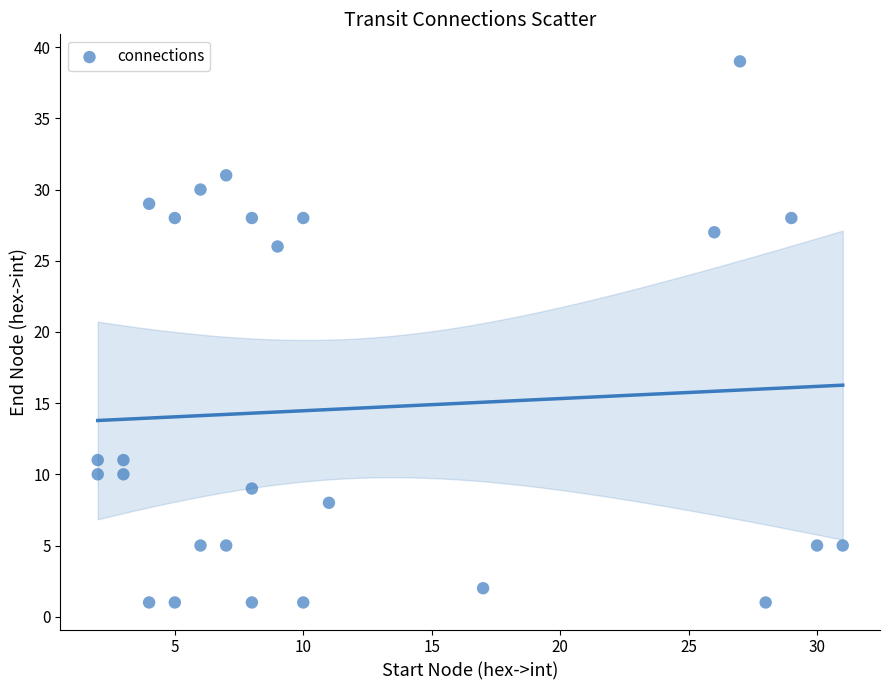

What Y value in the scatter plot is closest to 20?

26